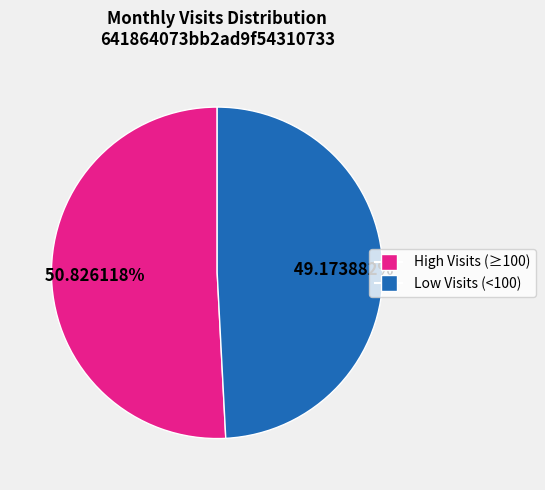

Which slice is the smallest?

Low Visits (<100)